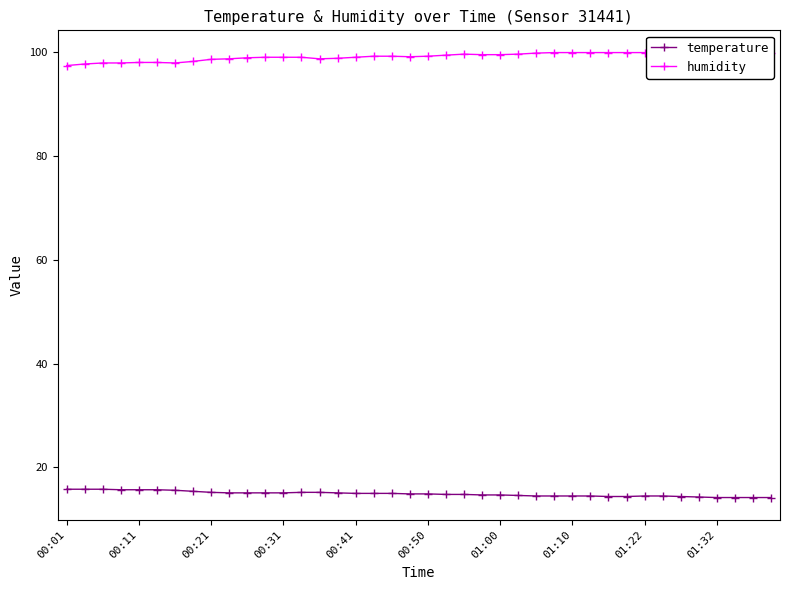

Rank the series by their maximum value, from highest to lowest.

humidity, temperature